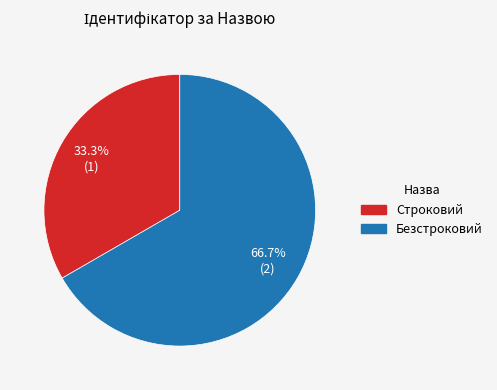

Approximately how many times larger is the value at Строковий compared to Безстроковий?

0.5